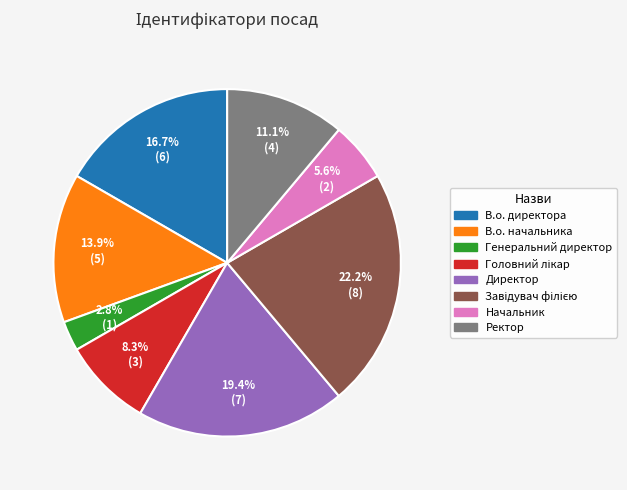

To the nearest percent, what portion does Начальник represent?

6%